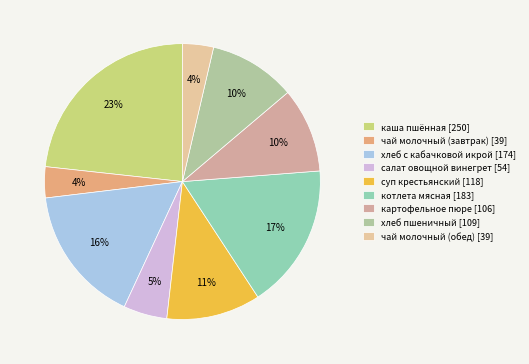

True or false: котлета мясная accounts for 17% of the total.

True